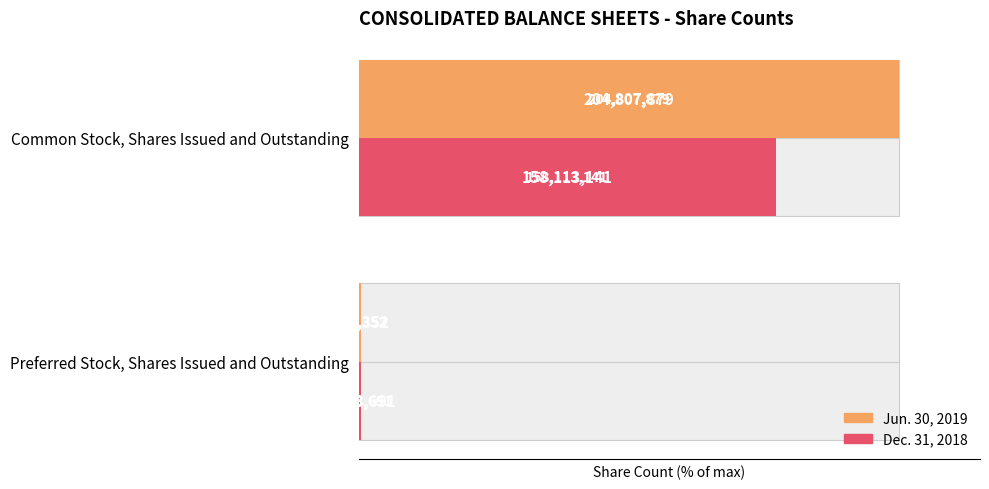

The value of Jun. 30, 2019 at Preferred Stock, Shares Issued and Outstanding is 0.2. True or false?

False